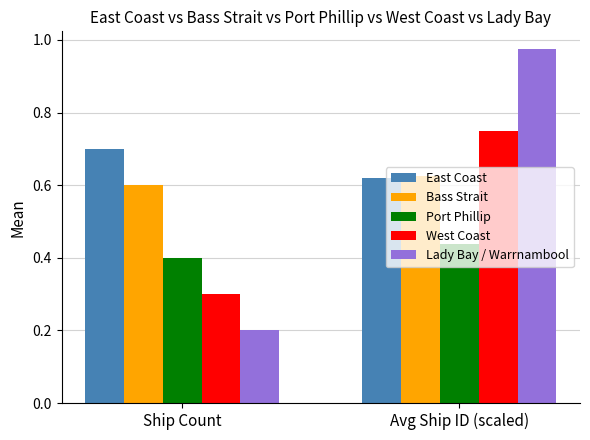

What is the sum of all Lady Bay / Warrnambool values?

1.2